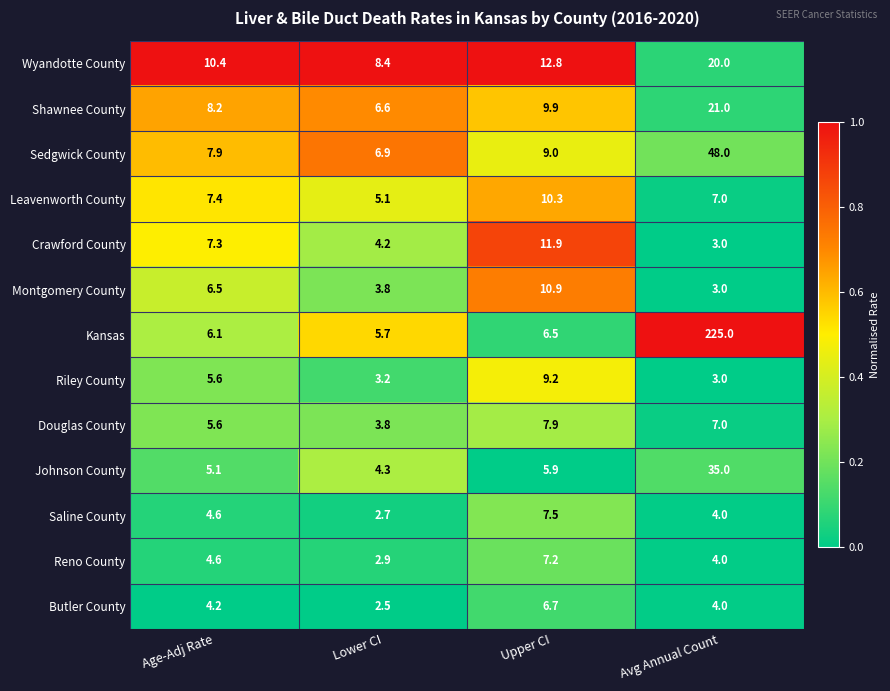

The Leavenworth County series shows 3.7 at Age-Adj Rate. True or false?

False